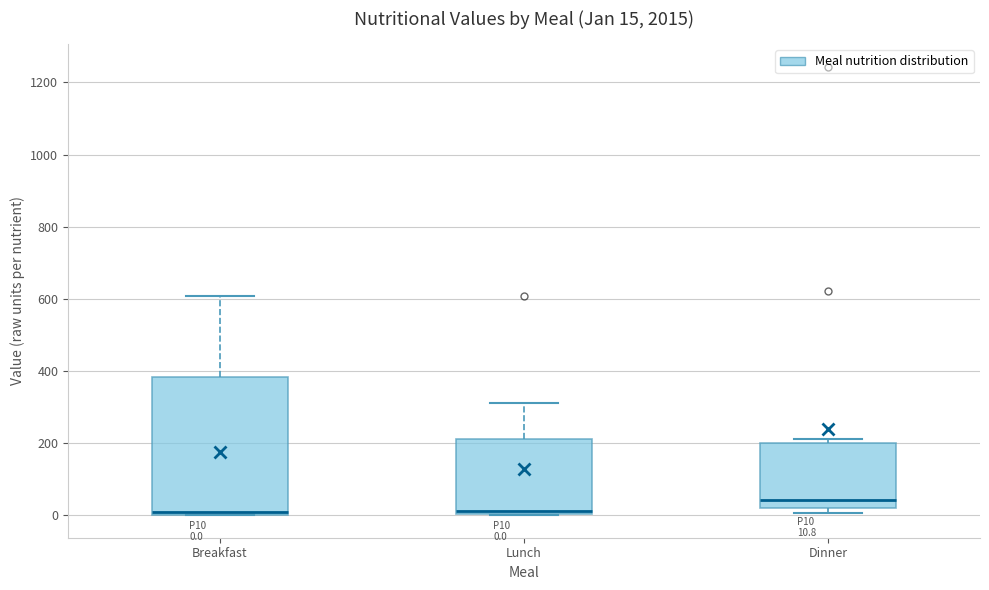

Which box is the tallest, from its lower edge to its upper edge?

Breakfast